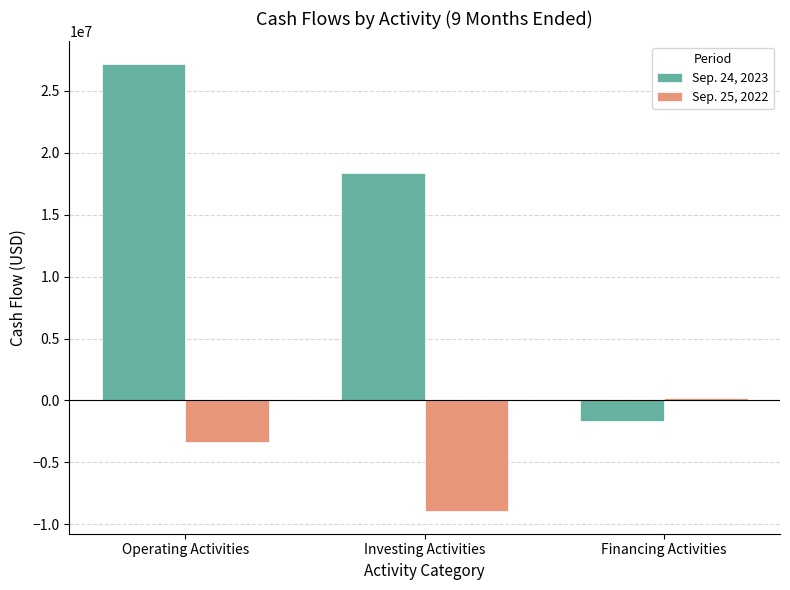

Which series has the widest spread of values?

Sep. 24, 2023